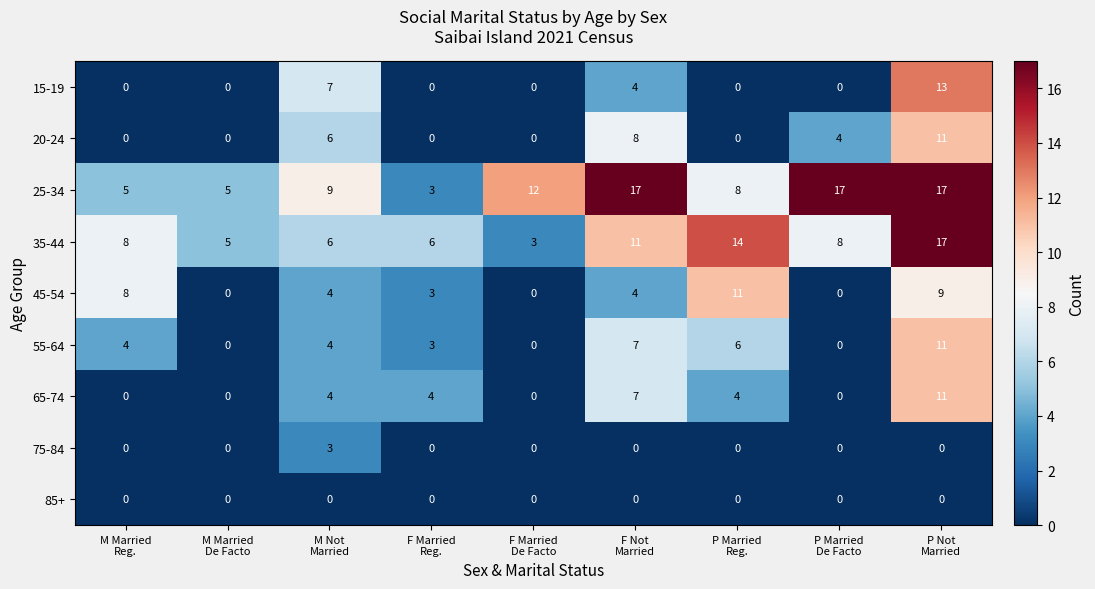

At how many categories does at least one series exceed 10?

5